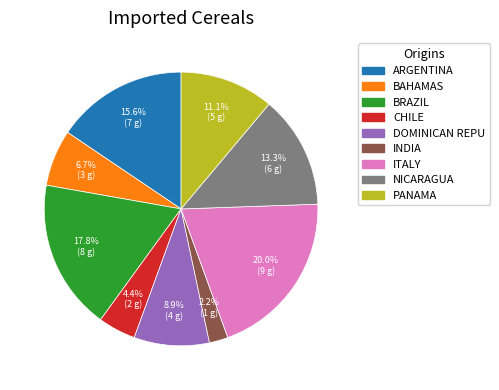

Is there any slice that represents more than half of the pie?

No